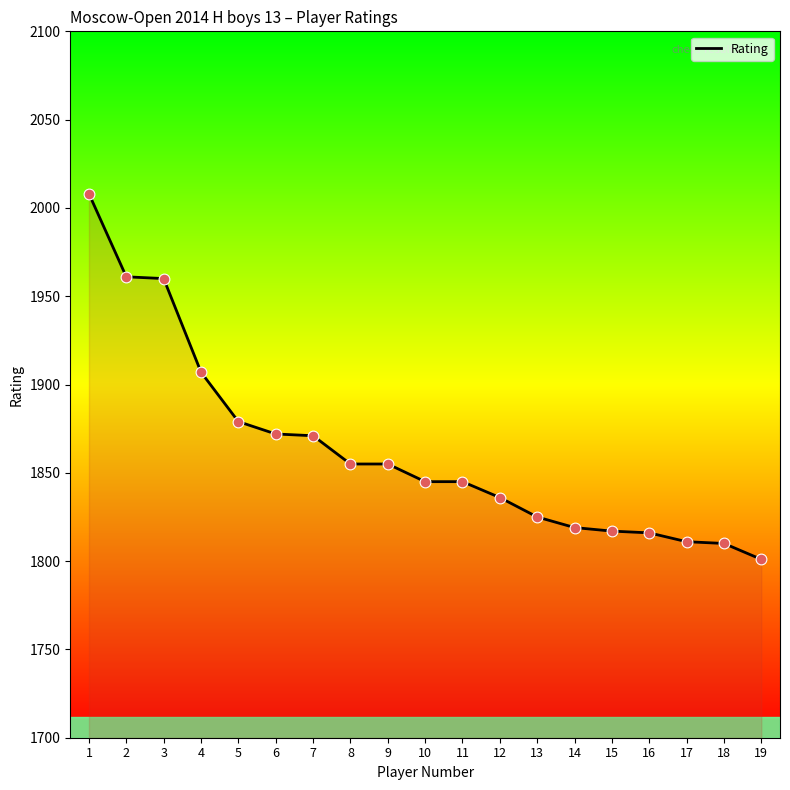

What is the change in value from 15 to 16?

-1